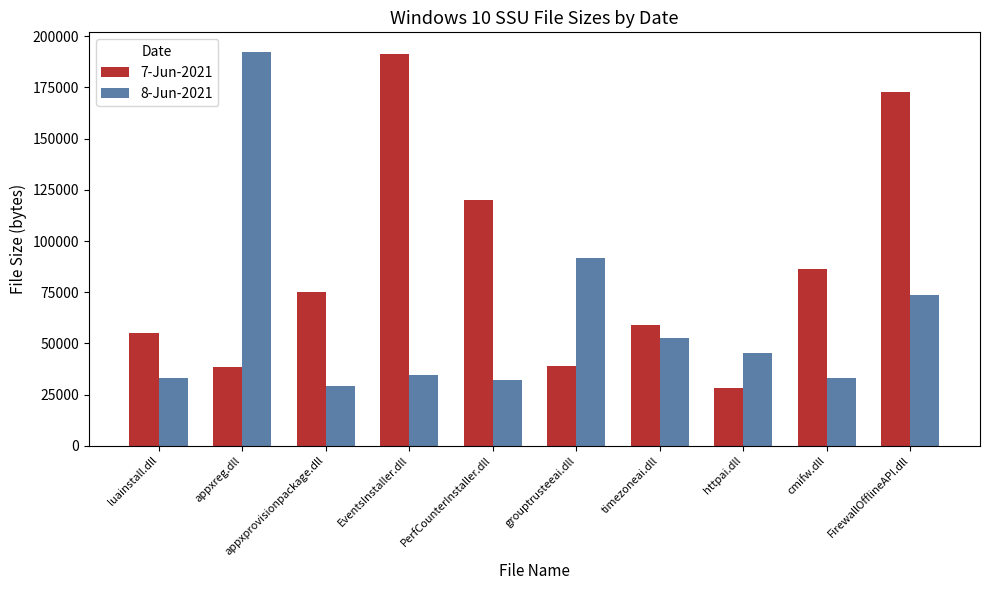

What is the smallest value displayed?

27984